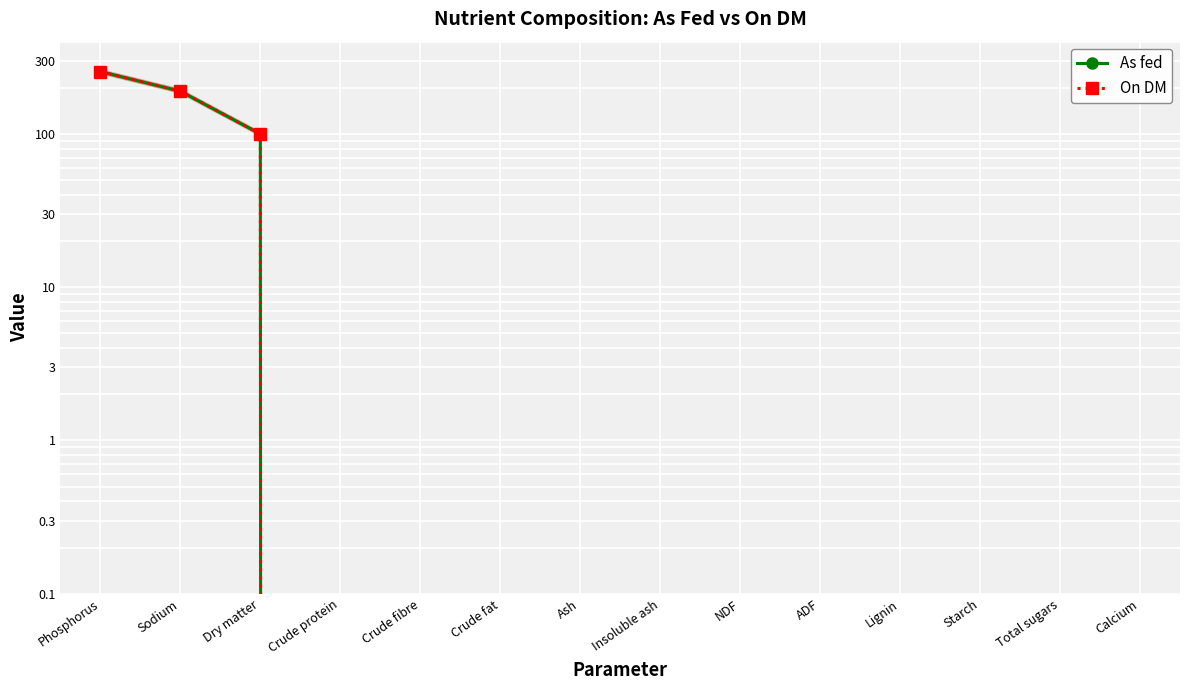

What is the label of the 13th point from the left?

Total sugars